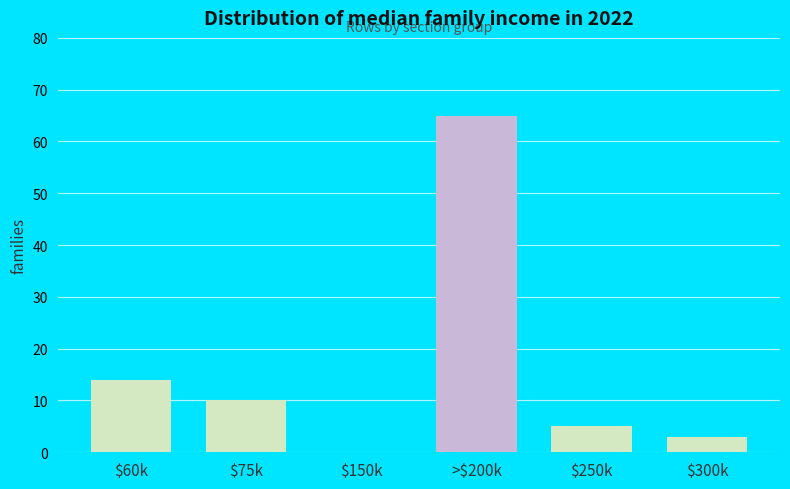

Reading left to right, list all the values displayed in this chart.

$60k=14	$75k=10	$150k=0	>$200k=65	$250k=5	$300k=3